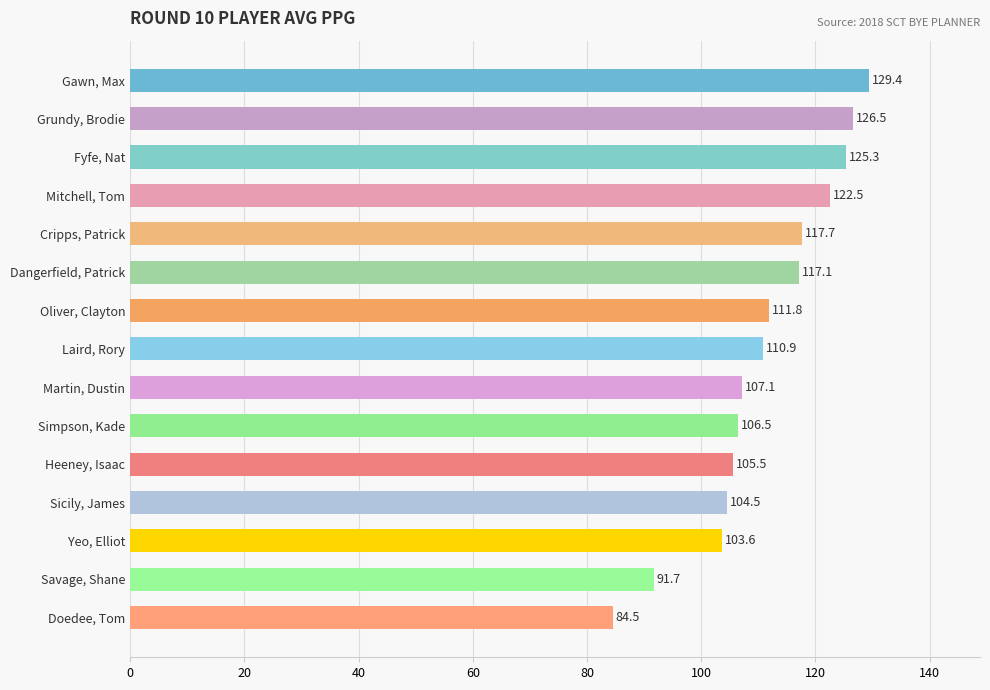

Count the number of categories in the chart.

15